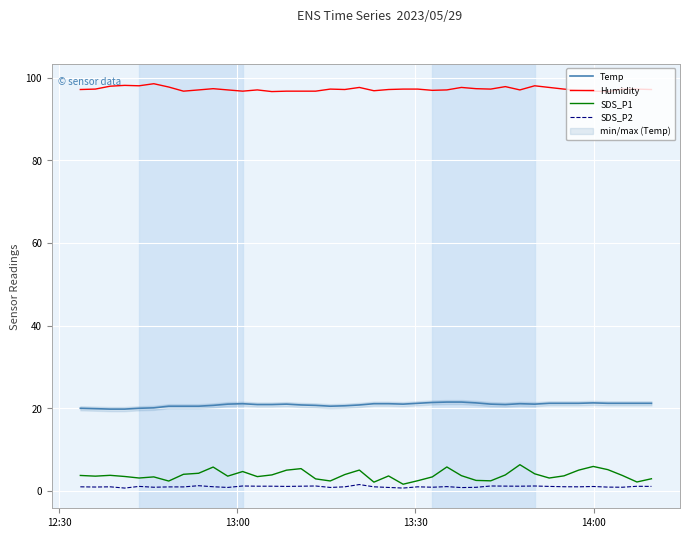

True or false: Humidity and SDS_P1 cross at least once.

False